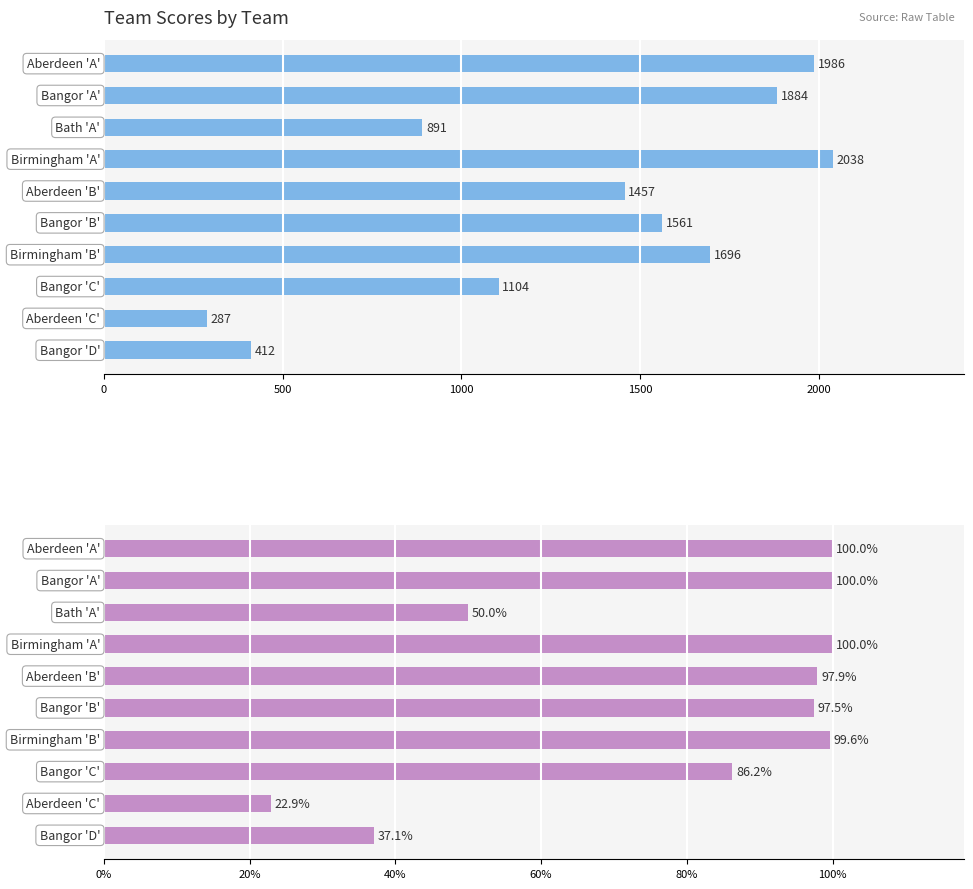

Which series has the largest total across all categories?

Team Score